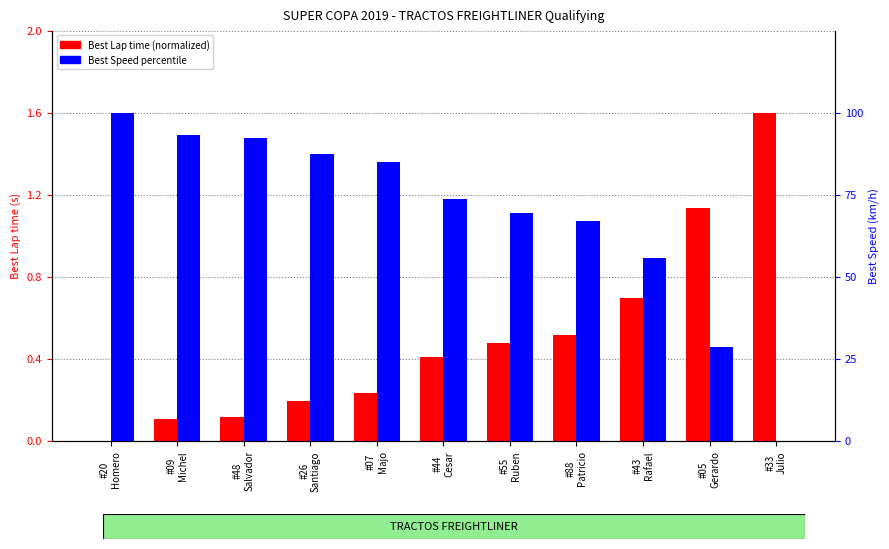

What is the label of the 3rd bar from the right?

#43
Rafael